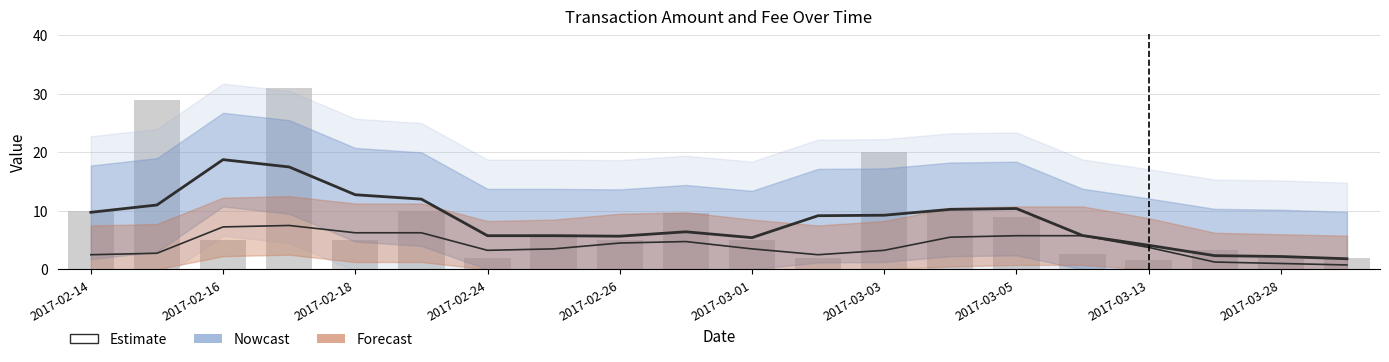

True or false: Amount (smoothed) has a value of 2.2 at 2017-03-28.

True